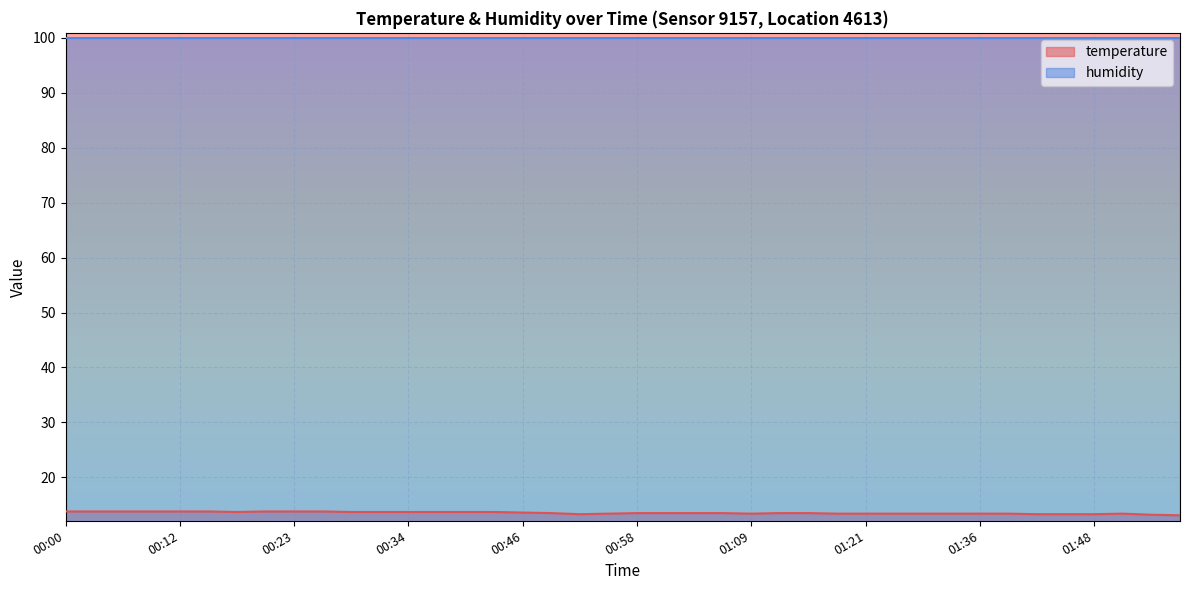

Where is the first local maximum?

01:51